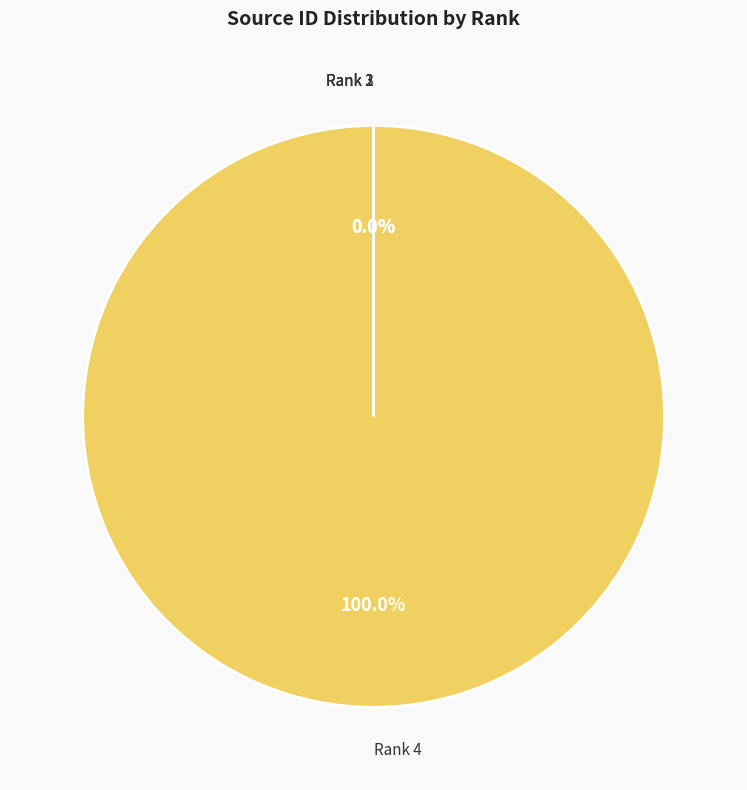

Which category accounts for the majority?

Rank 4